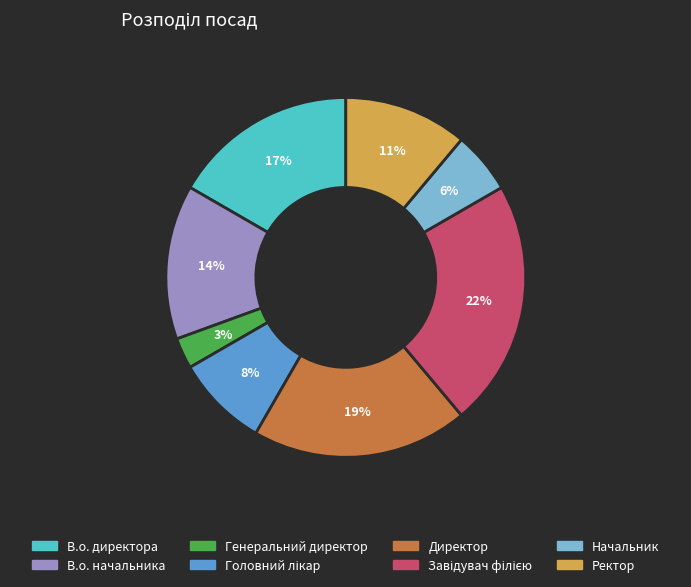

True or false: Ректор accounts for 11% of the total.

True